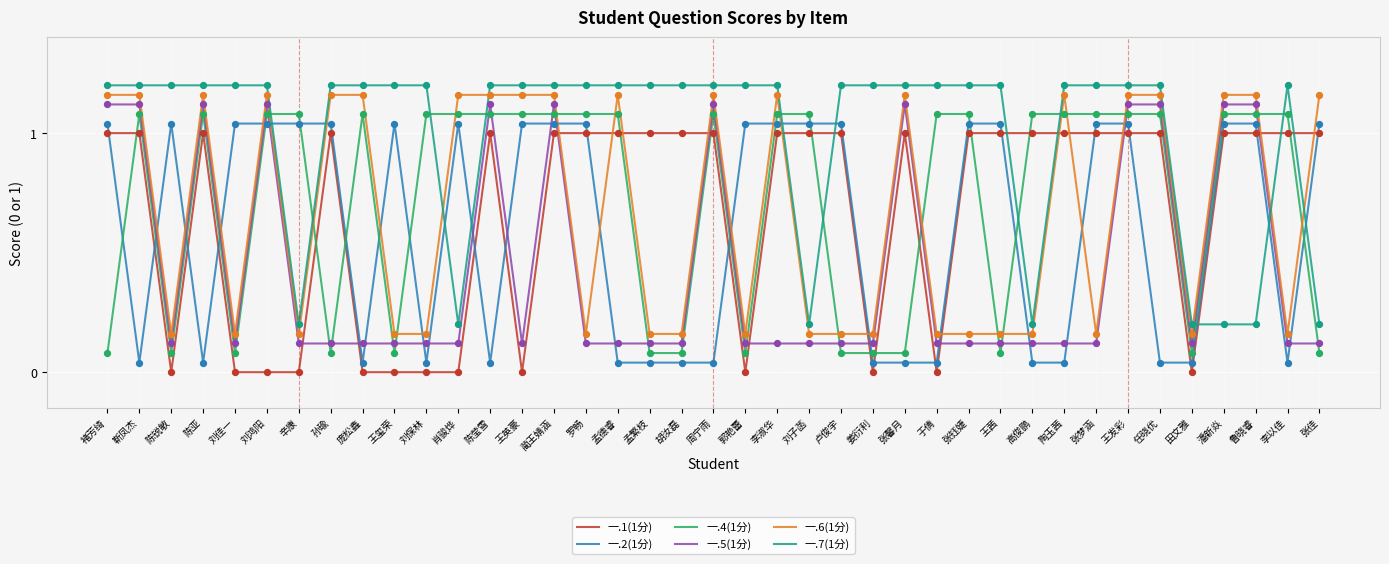

What position from the right is 卢俊宇?

16